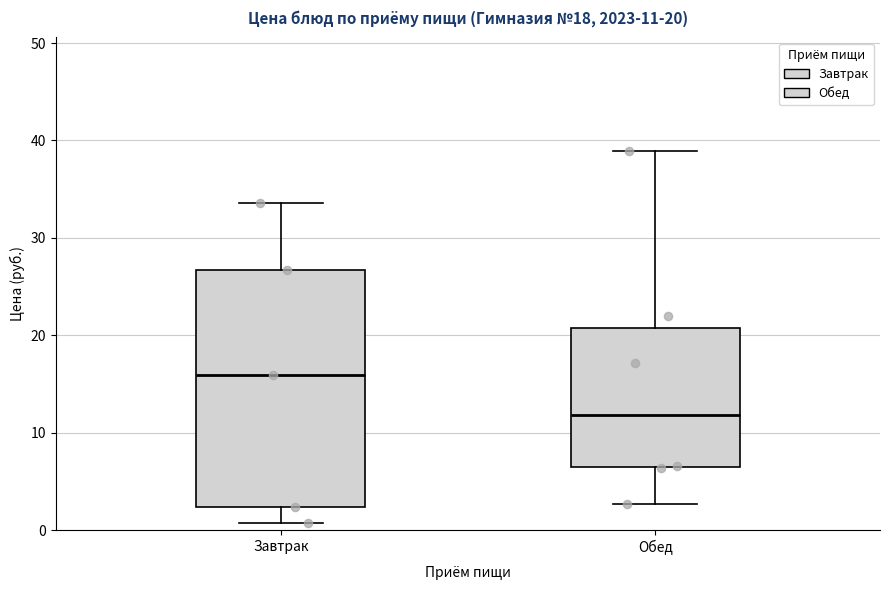

Which box has the lowest median line?

Обед